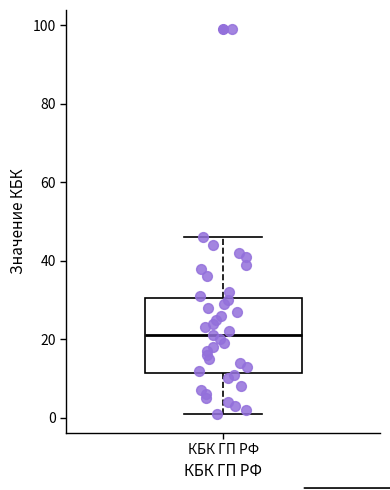

Where does the upper whisker of the box for КБК ГП РФ end on the y-axis? The values are not printed on the chart, so give them approximately, as read against the axis.

46